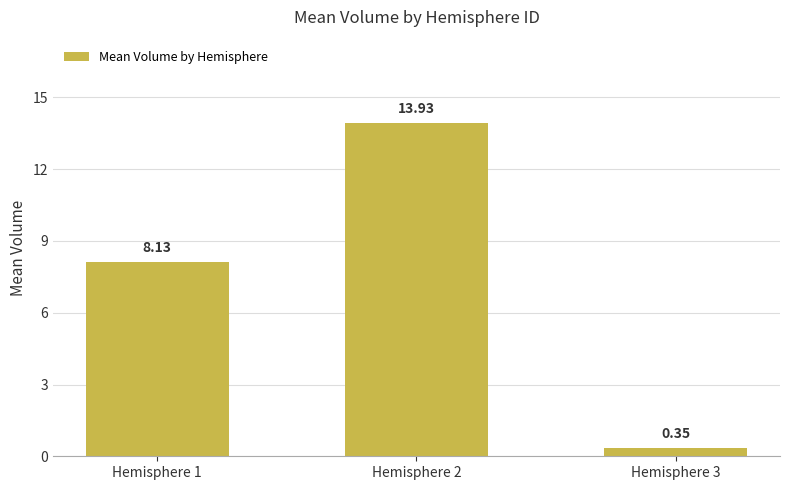

What is the sum of all values?

22.4